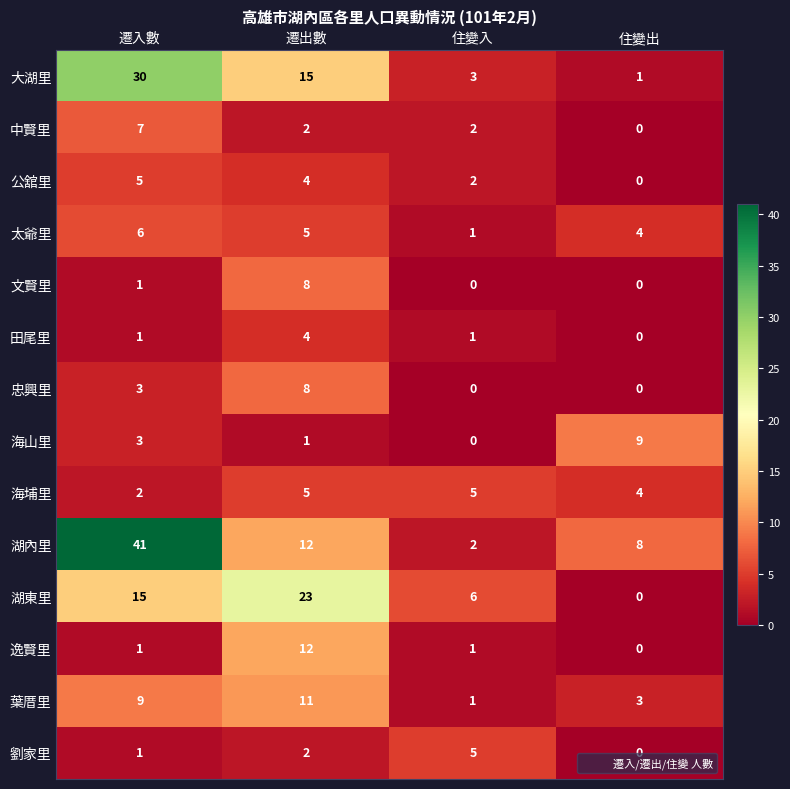

At which category is the sum across all series the highest?

遷入數